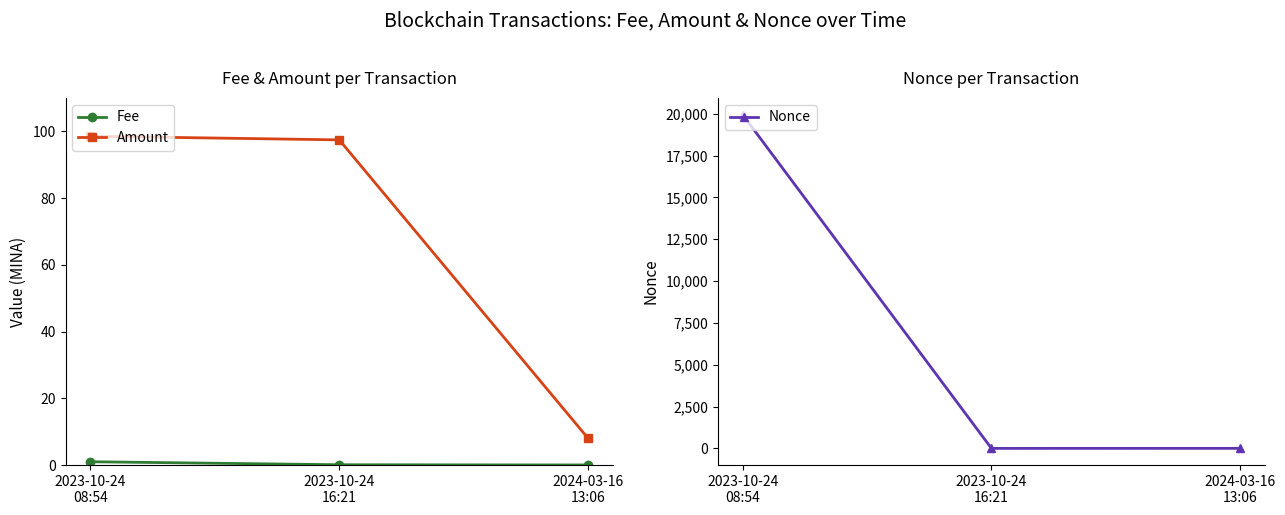

How many lines are shown in the chart?

3